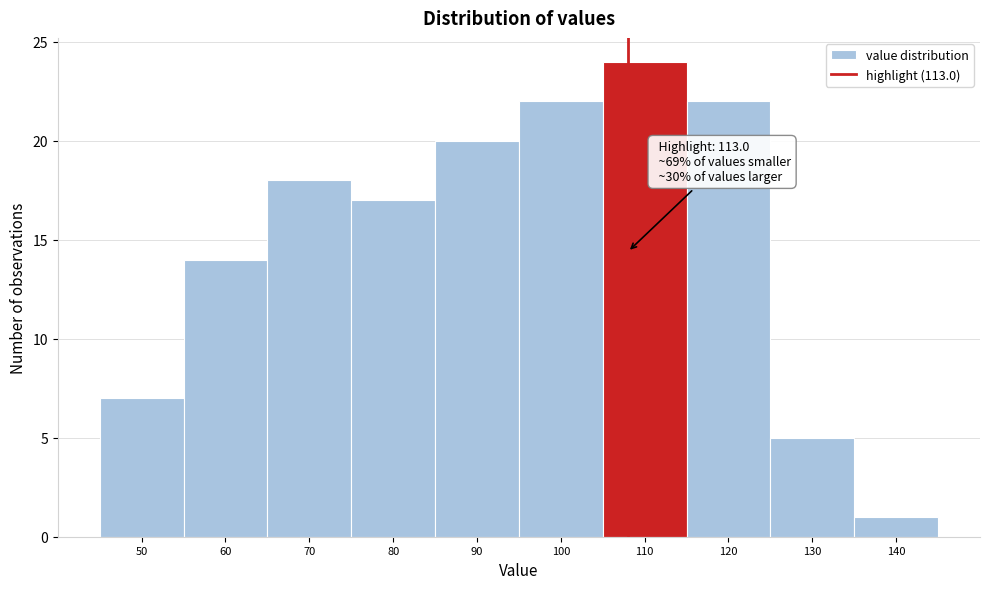

Reading left to right, what are all the values shown in this chart?

50=7	60=14	70=18	80=17	90=20	100=22	110=24	120=22	130=5	140=1